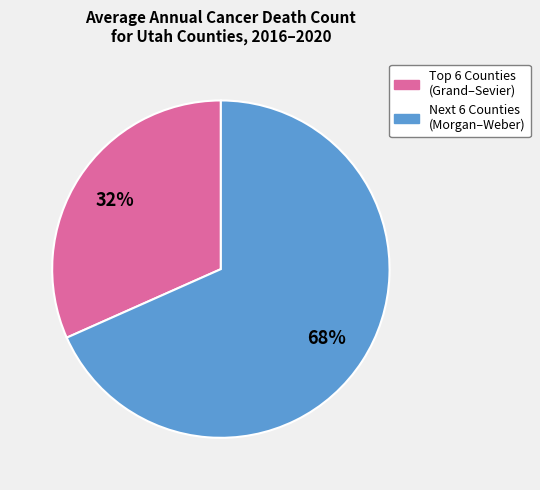

To the nearest percent, what is the average slice percentage?

50%